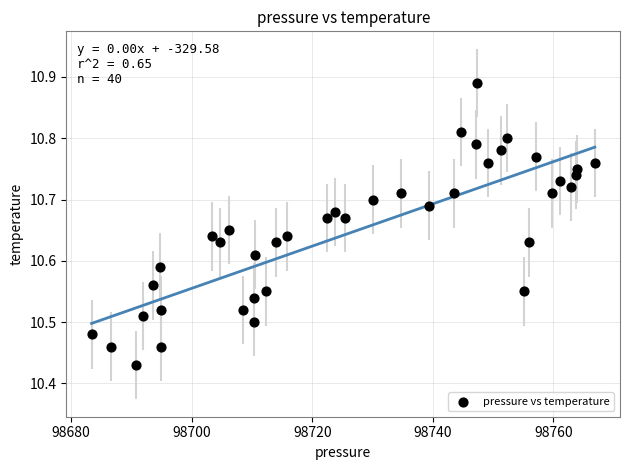

What is the range of Y values (max minus min)?

0.5